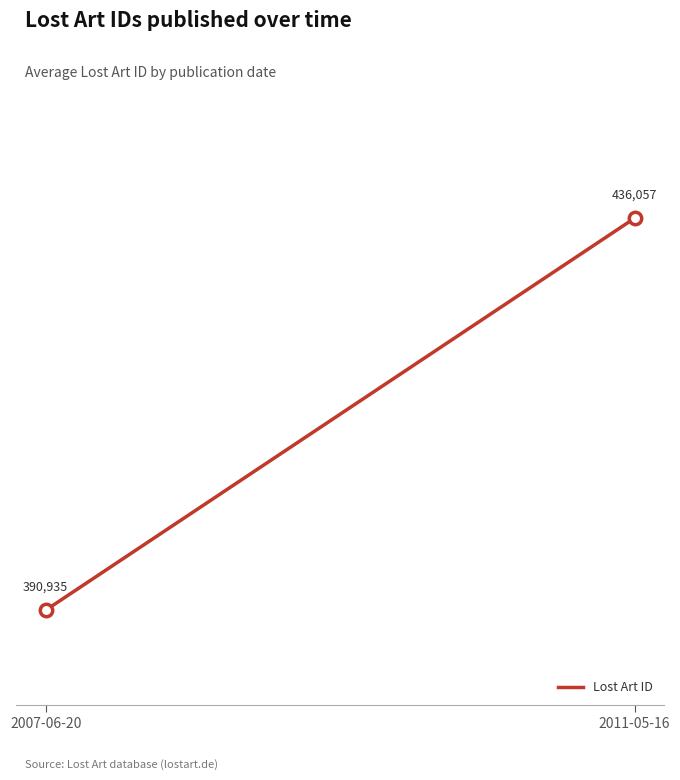

What Y value in the scatter plot is closest to 413496?

390935.5